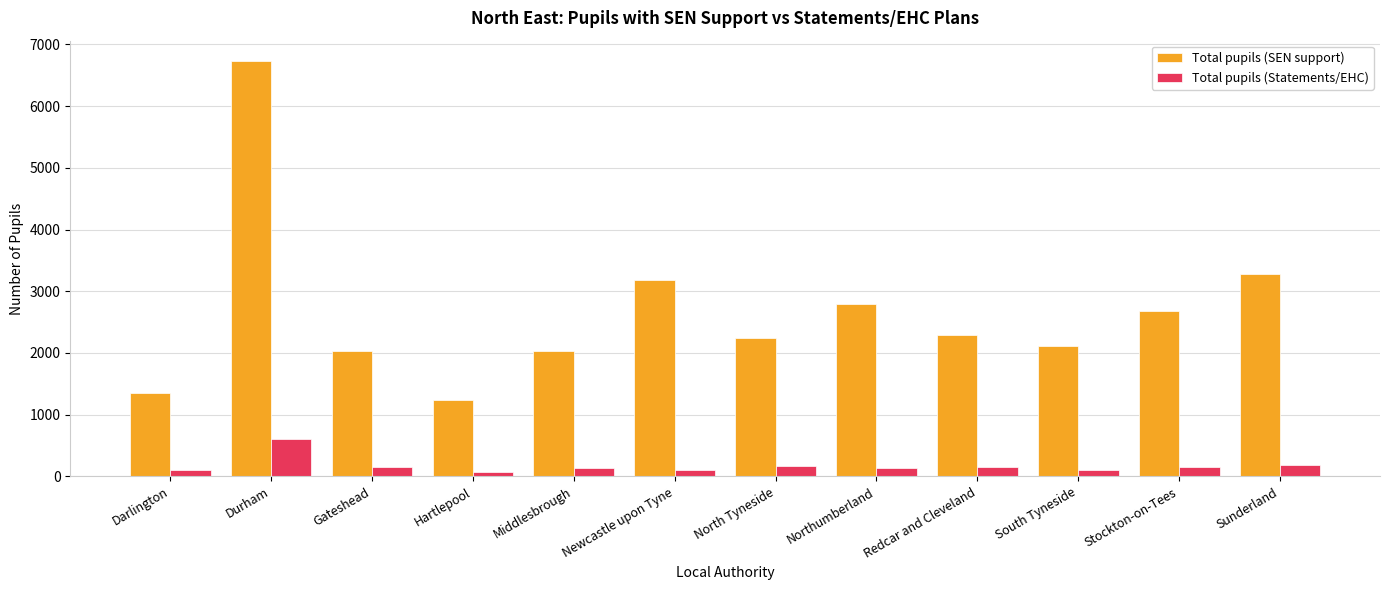

Which category has the highest value across all series?

Durham